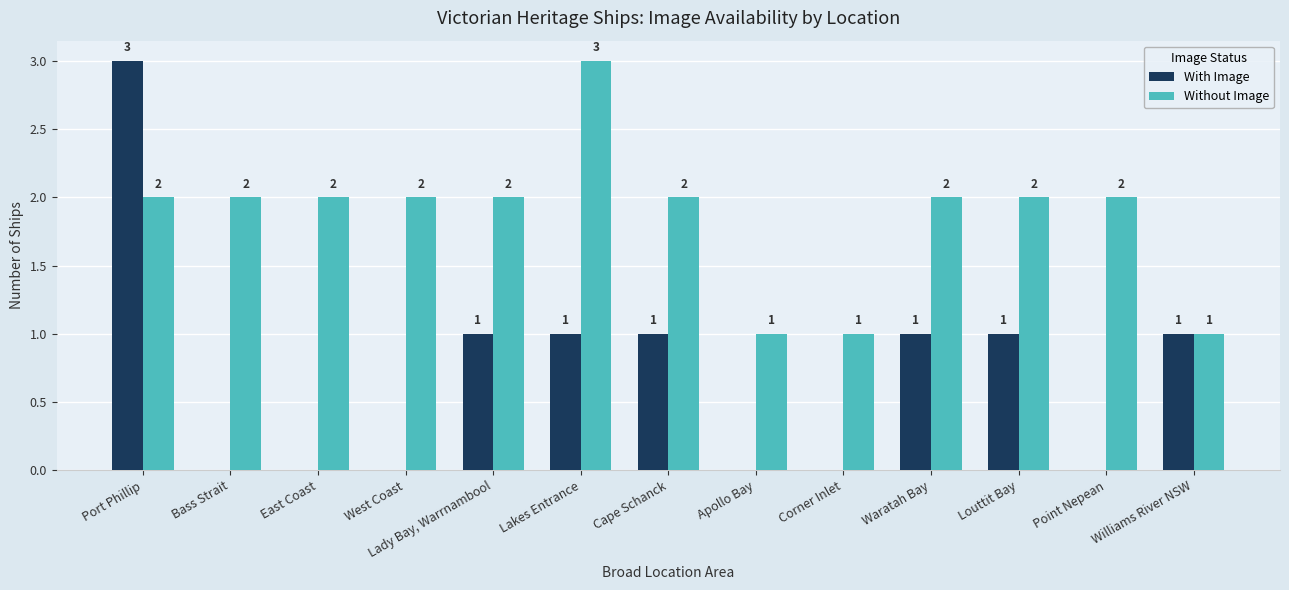

Reading right to left, transcribe all the data shown in this chart.

With Image: Williams River NSW=1	Point Nepean=0	Louttit Bay=1	Waratah Bay=1	Corner Inlet=0	Apollo Bay=0	Cape Schanck=1	Lakes Entrance=1	Lady Bay, Warrnambool=1	West Coast=0	East Coast=0	Bass Strait=0	Port Phillip=3
Without Image: Williams River NSW=1	Point Nepean=2	Louttit Bay=2	Waratah Bay=2	Corner Inlet=1	Apollo Bay=1	Cape Schanck=2	Lakes Entrance=3	Lady Bay, Warrnambool=2	West Coast=2	East Coast=2	Bass Strait=2	Port Phillip=2